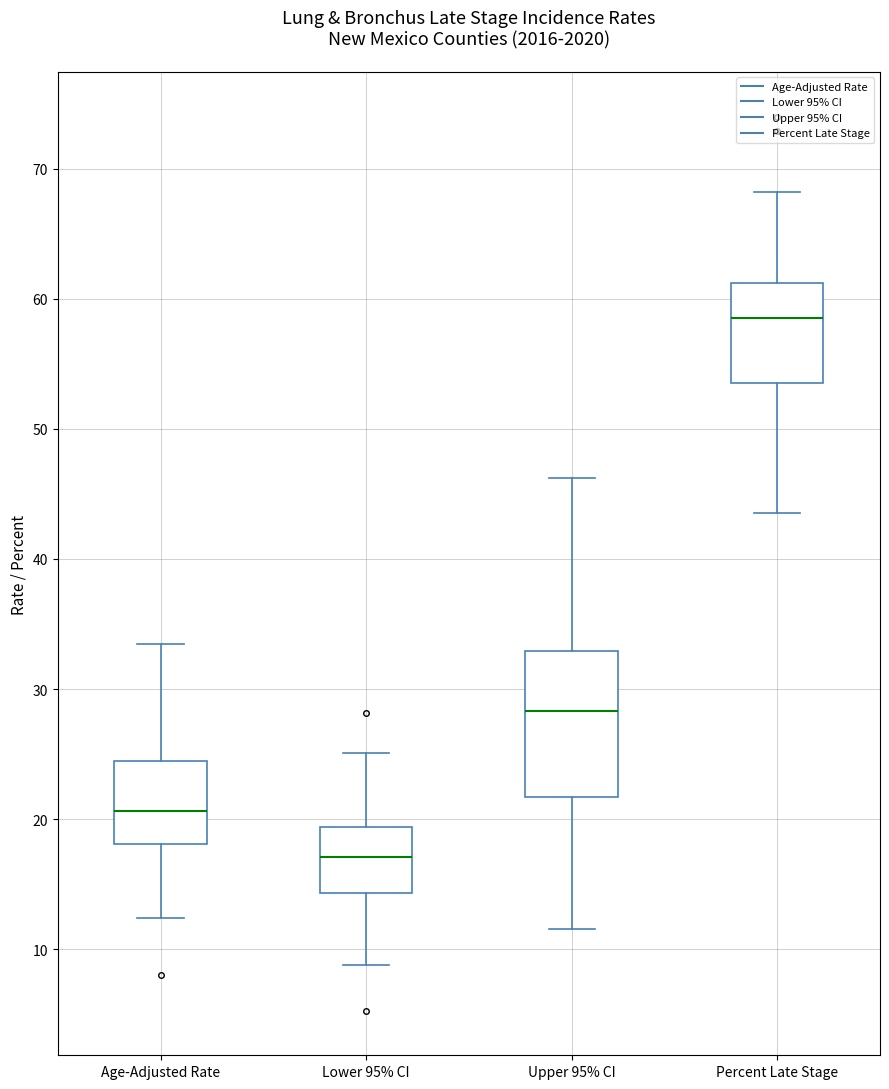

Reading left to right, transcribe this box plot: for each box, give where its median line is, the range the box spans, and where its two whiskers end, as read against the y-axis. The values are not printed on the chart, so give them approximately, as read against the axis.

Age-Adjusted Rate: median 21, box 18 to 25, whiskers 12 to 34
Lower 95% CI: median 17, box 14 to 19, whiskers 9 to 25
Upper 95% CI: median 28, box 22 to 33, whiskers 12 to 46
Percent Late Stage: median 59, box 54 to 61, whiskers 44 to 68